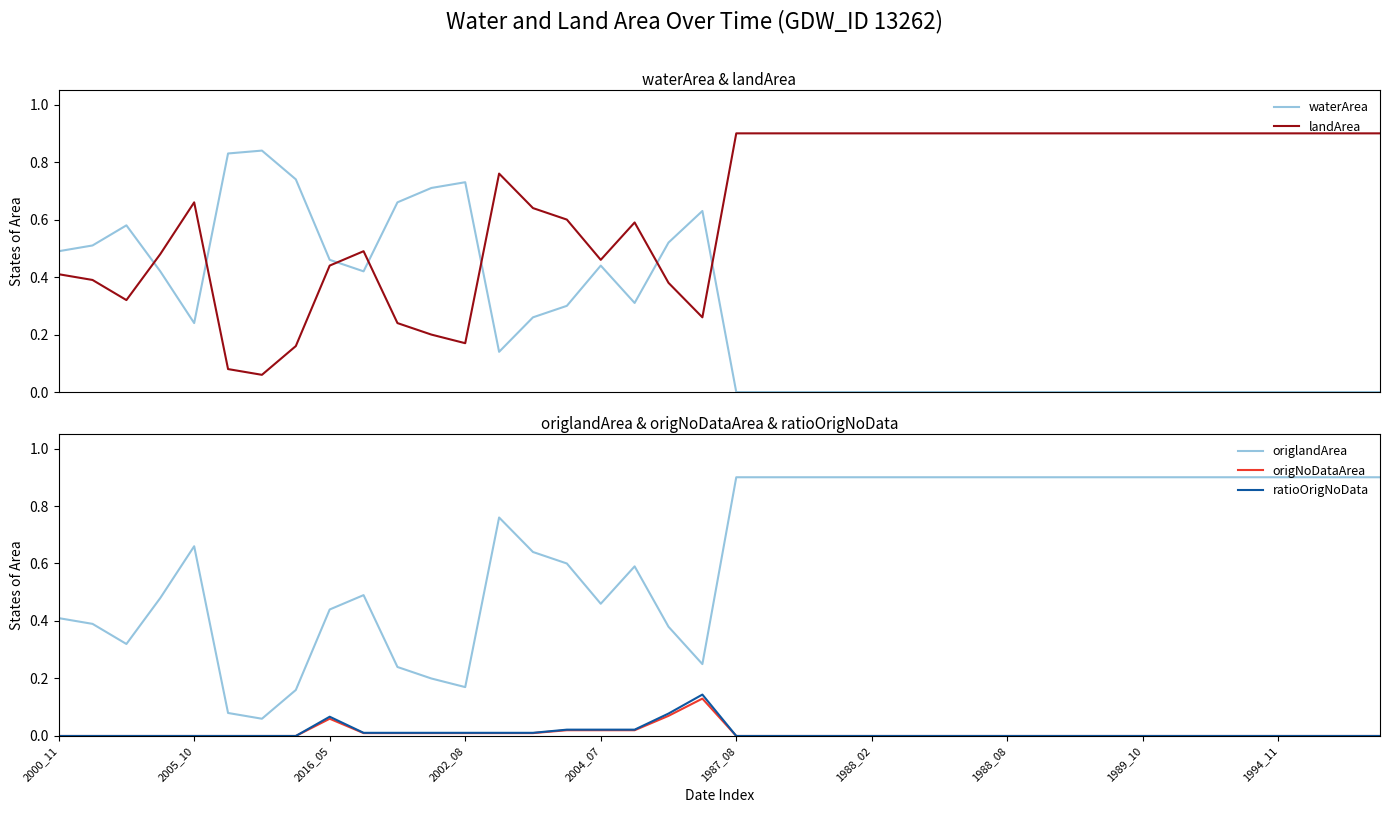

What is the value of the landArea point at the 7th from the left?

0.1